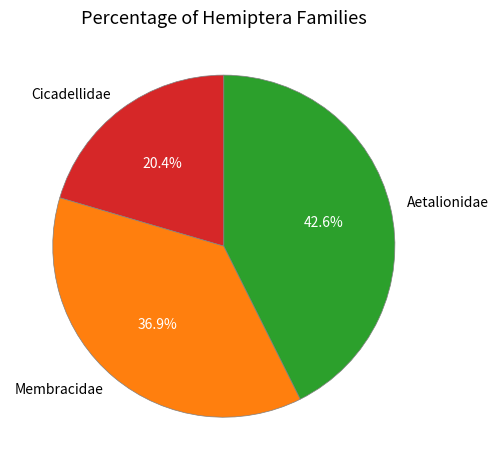

What percentage is the Aetalionidae slice, to the nearest percent?

43%